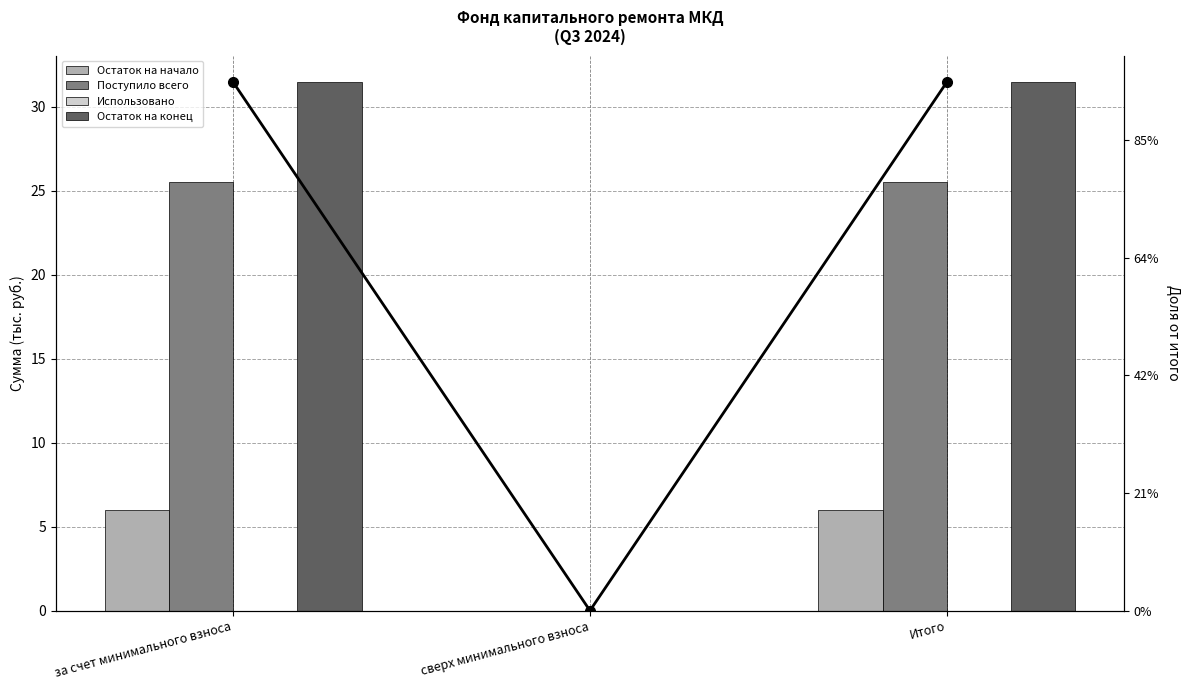

At which category is the sum across all series the highest?

за счет минимального взноса